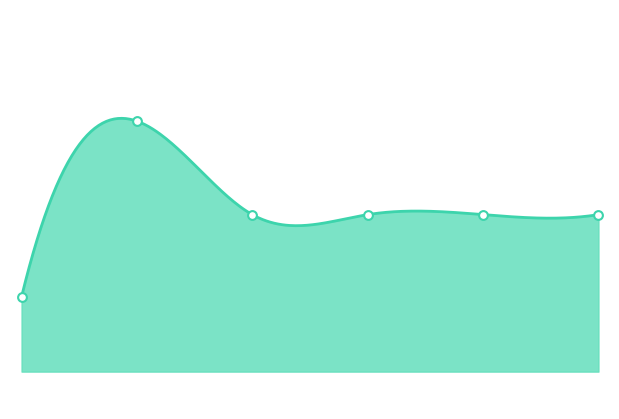

Which has a higher value, 3 or 2?

3